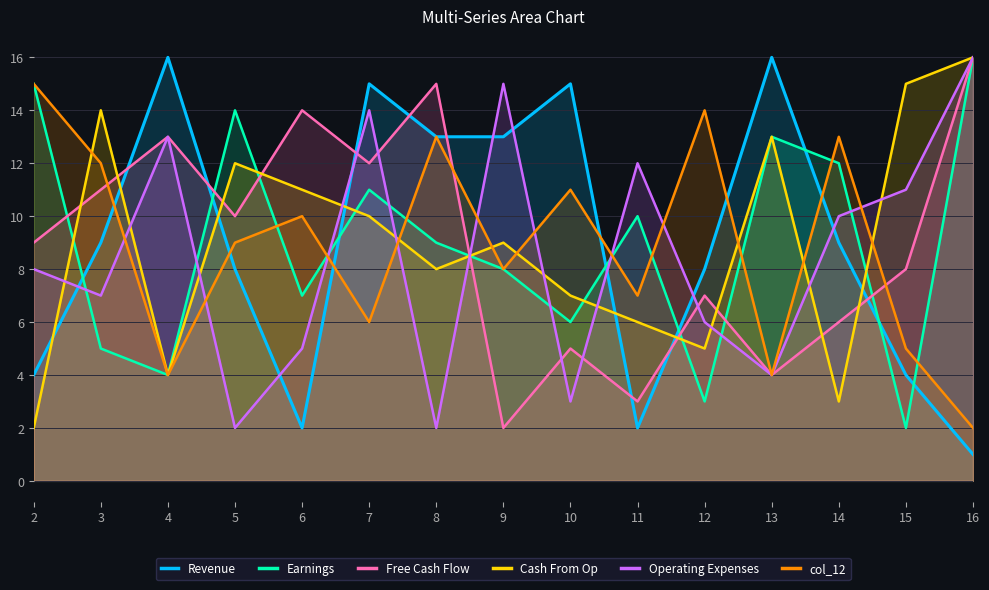

Which series has the largest total across all categories?

Revenue